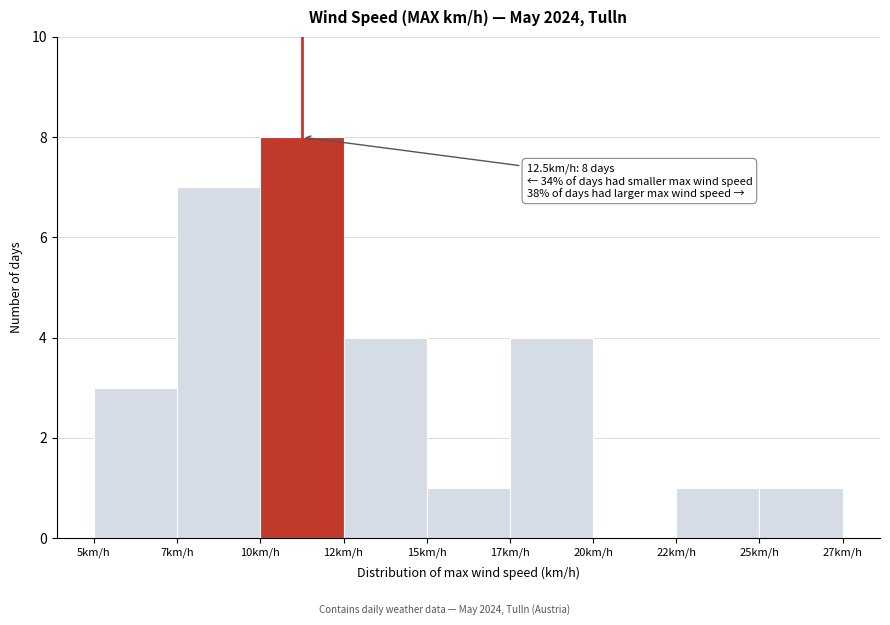

Reading right to left, what are all the values shown in this chart?

25km/h=1	22km/h=1	20km/h=0	17km/h=4	15km/h=1	12km/h=4	10km/h=8	7km/h=7	5km/h=3